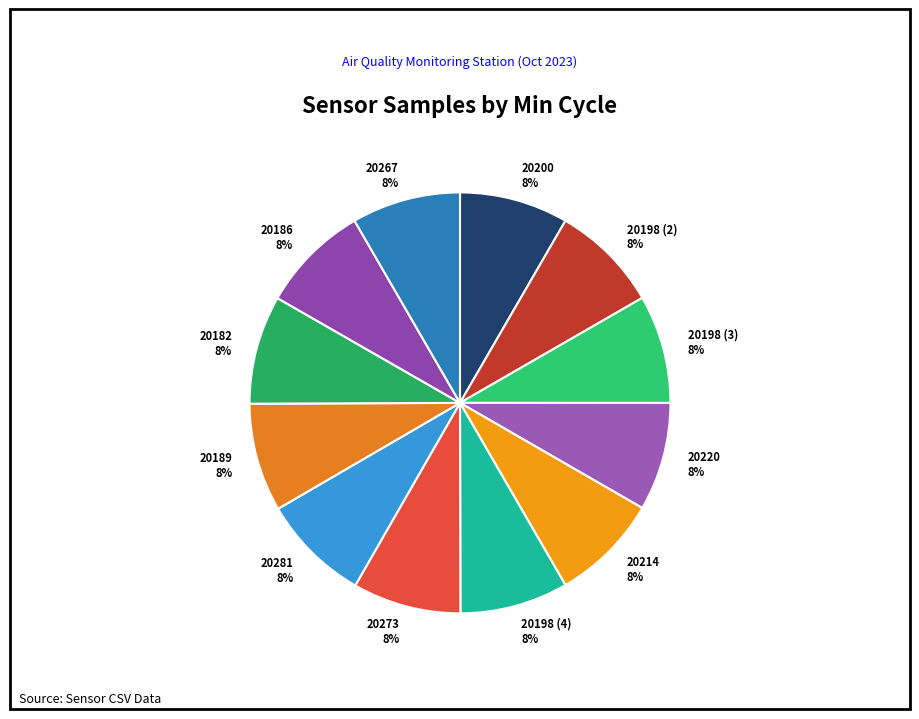

Is there any slice that represents more than half of the pie?

No